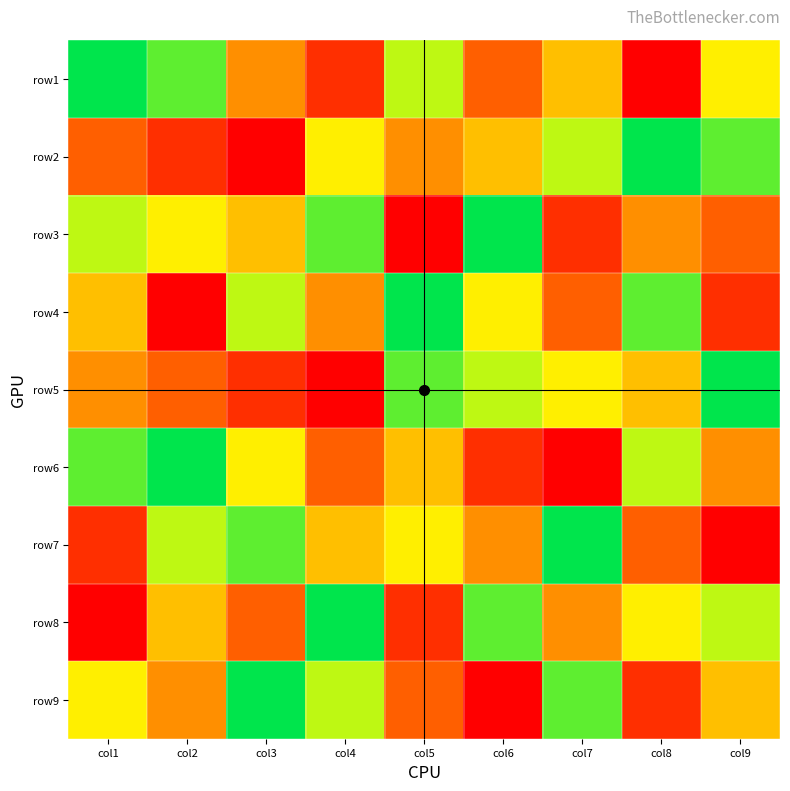

Reading left to right, what are all the values shown in this chart?

row1: col1=9	col2=8	col3=4	col4=2	col5=7	col6=3	col7=5	col8=1	col9=6
row2: col1=3	col2=2	col3=1	col4=6	col5=4	col6=5	col7=7	col8=9	col9=8
row3: col1=7	col2=6	col3=5	col4=8	col5=1	col6=9	col7=2	col8=4	col9=3
row4: col1=5	col2=1	col3=7	col4=4	col5=9	col6=6	col7=3	col8=8	col9=2
row5: col1=4	col2=3	col3=2	col4=1	col5=8	col6=7	col7=6	col8=5	col9=9
row6: col1=8	col2=9	col3=6	col4=3	col5=5	col6=2	col7=1	col8=7	col9=4
row7: col1=2	col2=7	col3=8	col4=5	col5=6	col6=4	col7=9	col8=3	col9=1
row8: col1=1	col2=5	col3=3	col4=9	col5=2	col6=8	col7=4	col8=6	col9=7
row9: col1=6	col2=4	col3=9	col4=7	col5=3	col6=1	col7=8	col8=2	col9=5